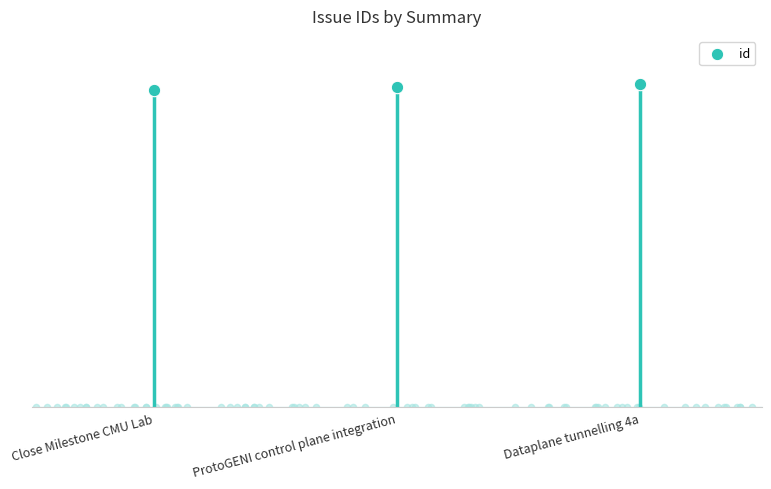

Which has a higher value, ProtoGENI control plane integration or Dataplane tunnelling 4a?

Dataplane tunnelling 4a